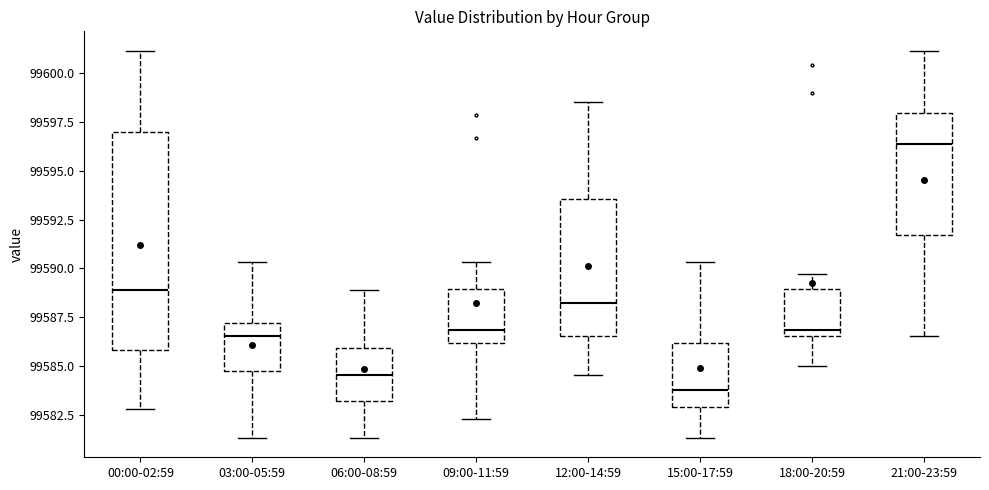

Reading left to right, read every box against the y-axis: the position of its median line, the range the box covers, and the ends of its whiskers. The values are not printed on the chart, so give them approximately, as read against the axis.

00:00-02:59: median 99589.0, box 99586.0 to 99597.0, whiskers 99583.0 to 99601.0
03:00-05:59: median 99586.5, box 99584.5 to 99587.0, whiskers 99581.5 to 99590.5
06:00-08:59: median 99584.5, box 99583.0 to 99586.0, whiskers 99581.5 to 99589.0
09:00-11:59: median 99587.0, box 99586.0 to 99589.0, whiskers 99582.5 to 99590.5
12:00-14:59: median 99588.0, box 99586.5 to 99593.5, whiskers 99584.5 to 99598.5
15:00-17:59: median 99584.0, box 99583.0 to 99586.0, whiskers 99581.5 to 99590.5
18:00-20:59: median 99587.0, box 99586.5 to 99589.0, whiskers 99585.0 to 99589.5
21:00-23:59: median 99596.5, box 99591.5 to 99598.0, whiskers 99586.5 to 99601.0